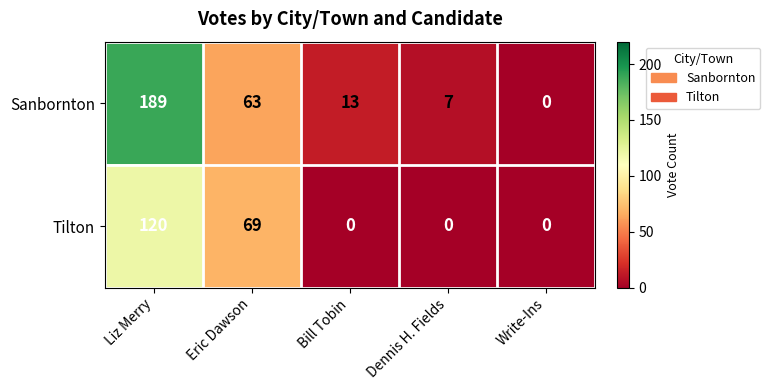

List the series in order of their peak value, highest first.

Sanbornton, Tilton